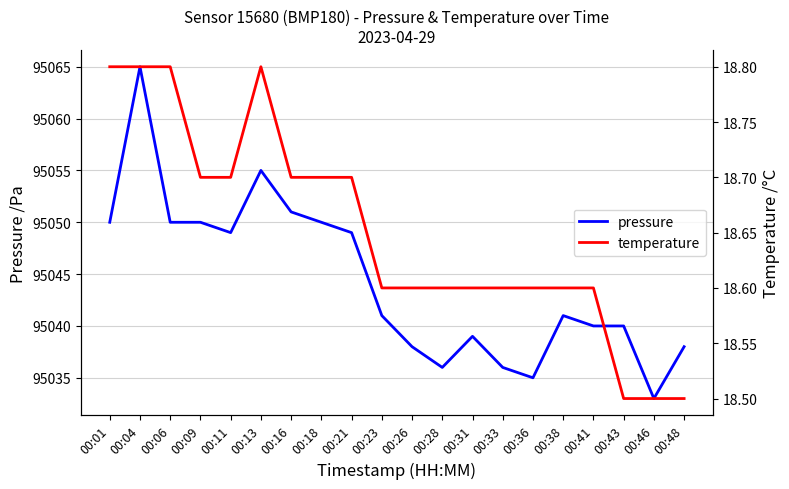

What is the total value across all series at 00:43?

95058.5